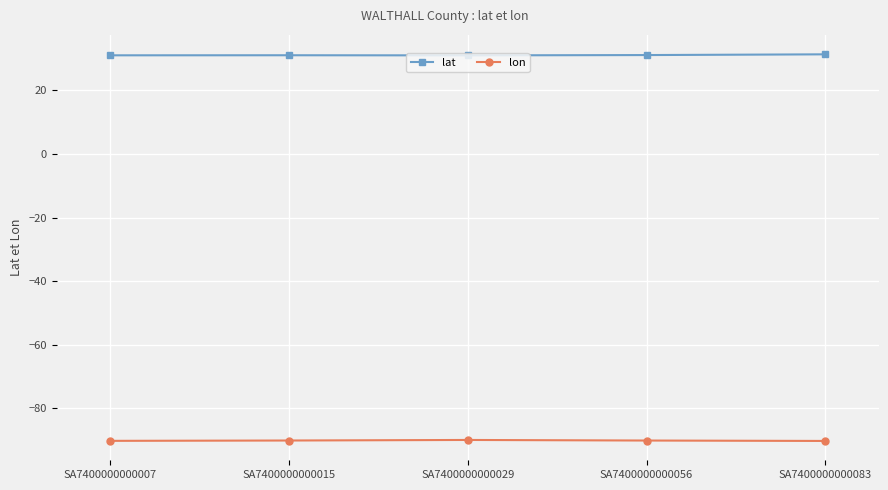

What is the spread (max minus min) of values at SA7400000000056?

121.2